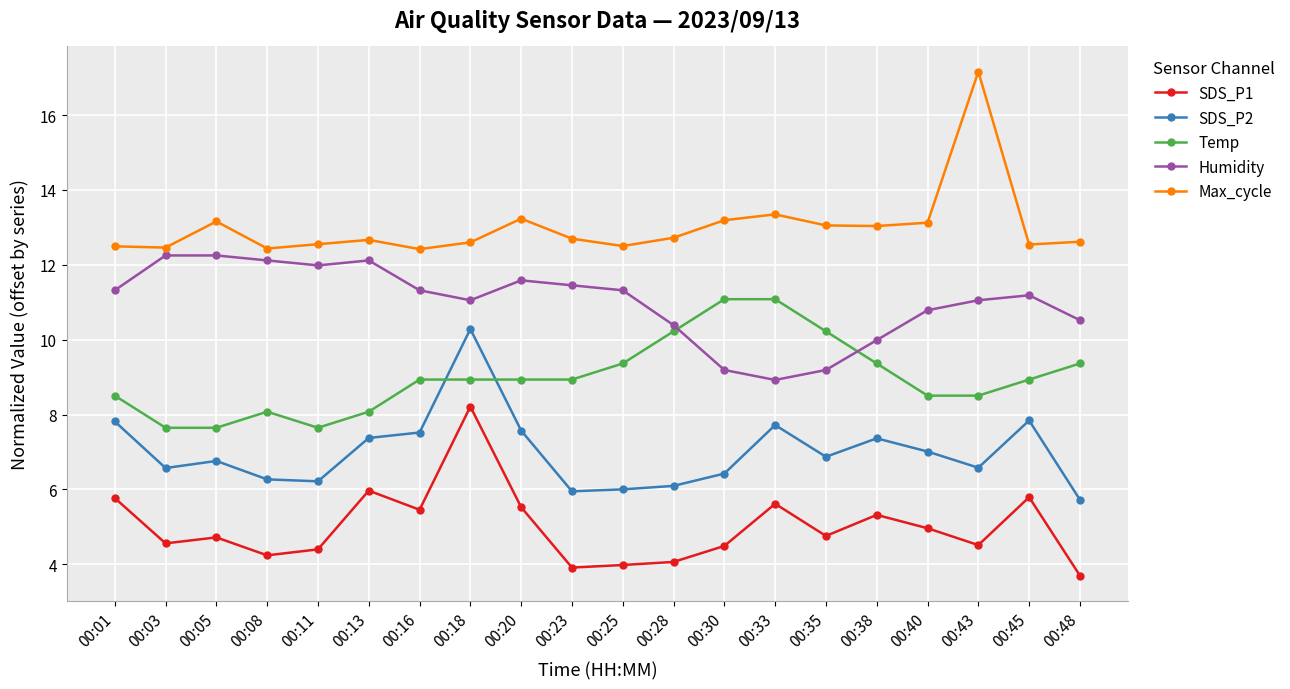

True or false: SDS_P1 has more than 0 points higher than both neighbors.

True